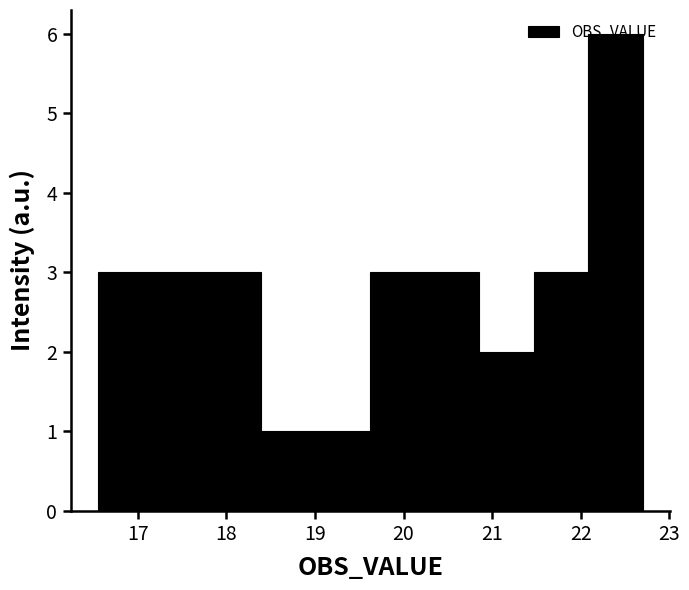

What is the height of the bar covering 17.2 to 17.8 on the x-axis? Neither the bar edges nor the heights are printed on the chart, so give them approximately, as read against the axes.

3